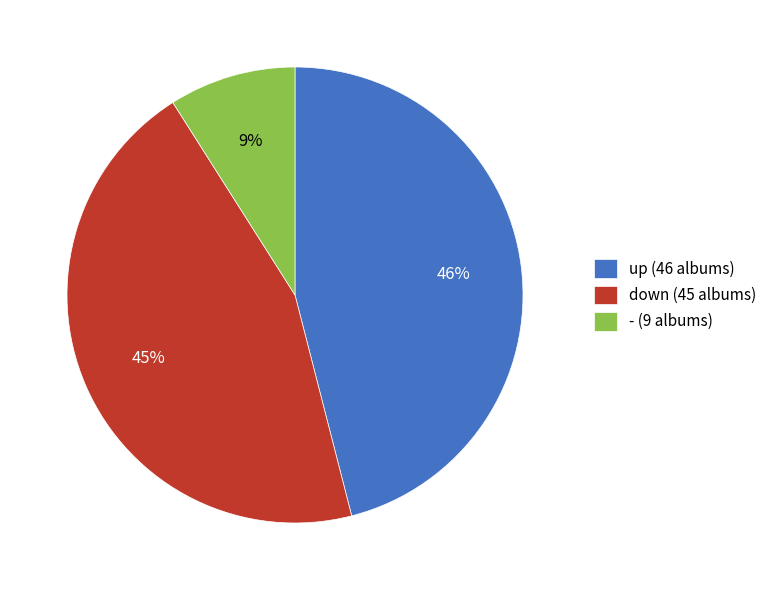

The up slice represents 46% of the pie. True or false?

True